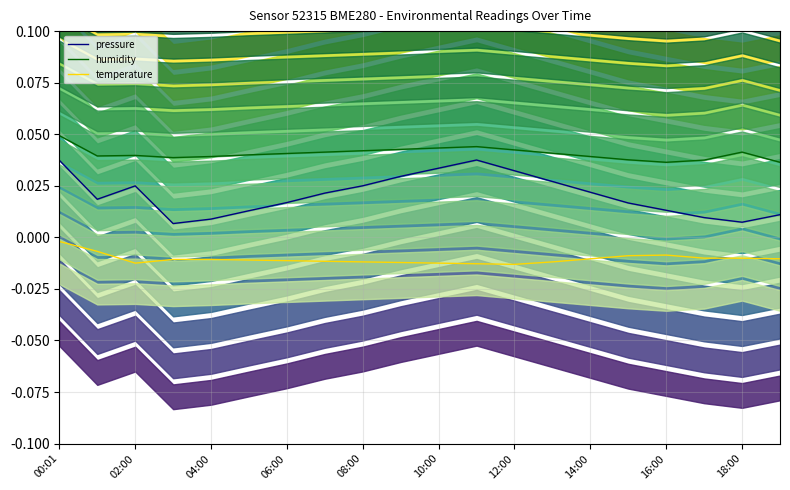

At which label is temperature closest to 0?

00:01